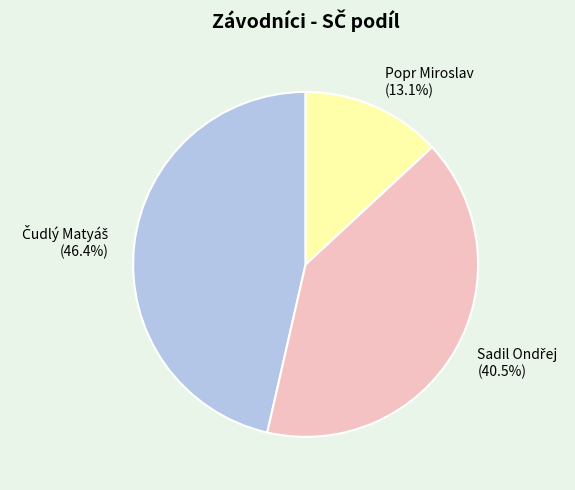

What portion of the pie excludes Popr Miroslav?

86.9%